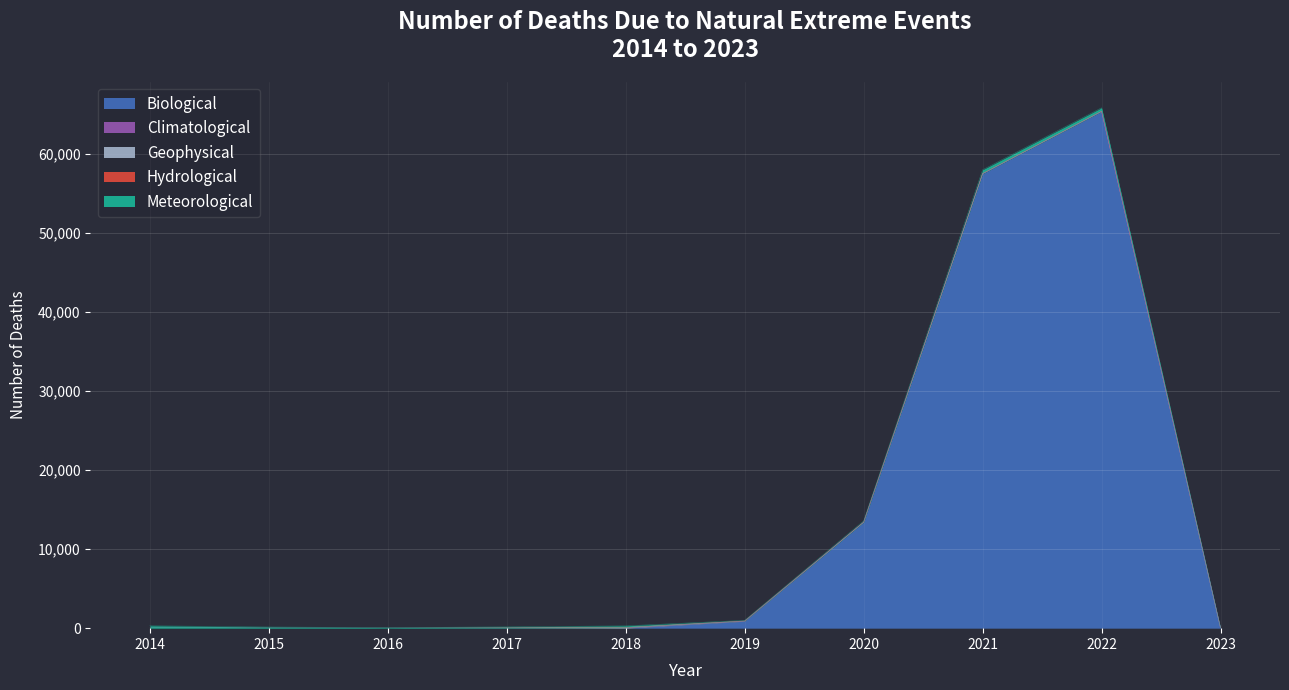

What is the highest value of the Meteorological series?

484